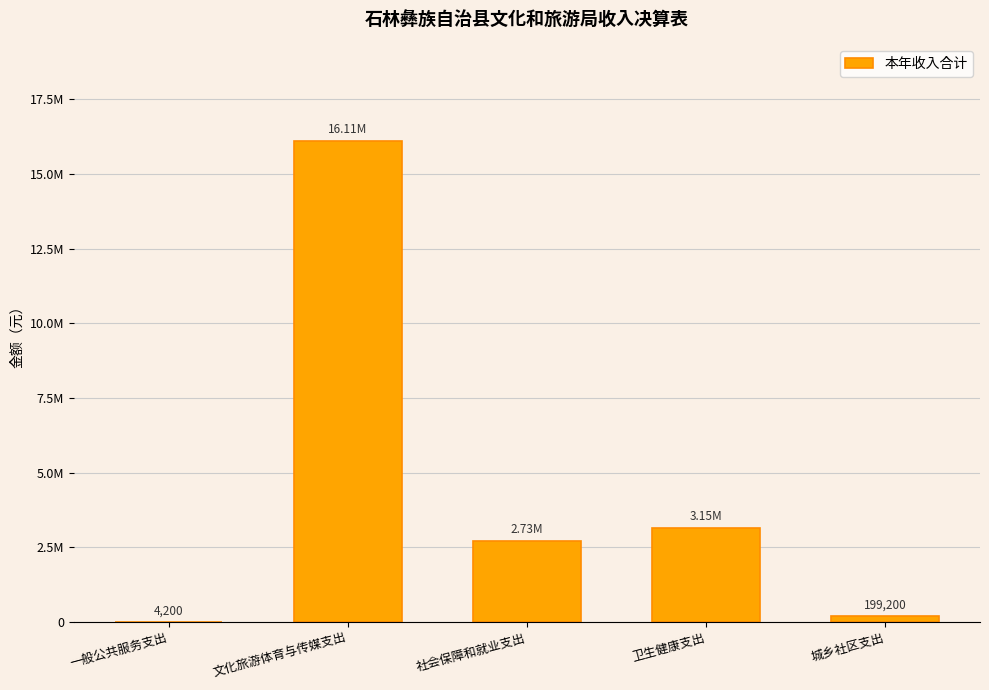

What is the difference between the maximum and minimum values?

16110559.5